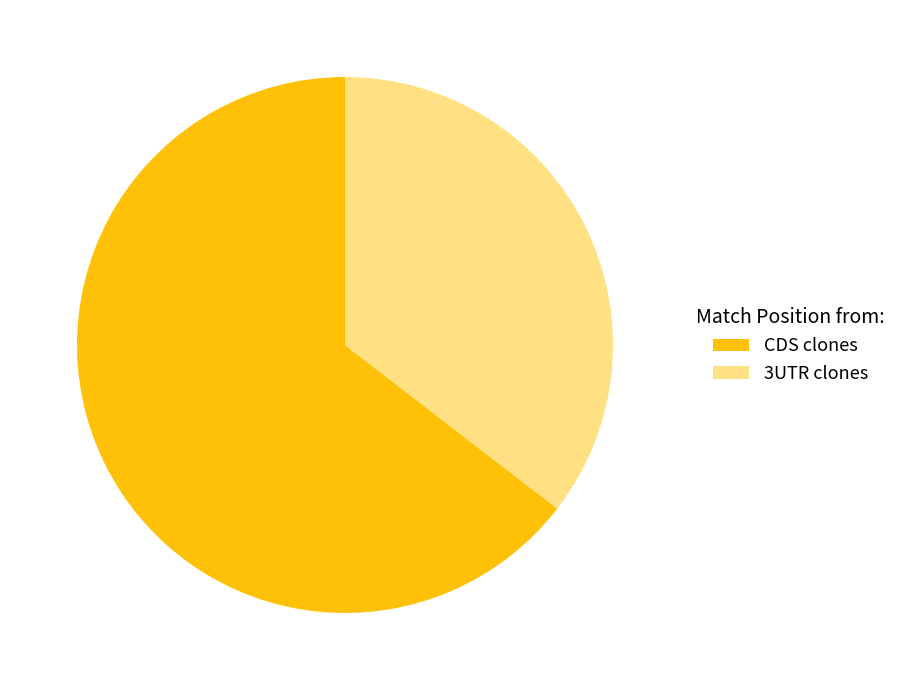

The 3UTR clones slice represents 29% of the pie. True or false?

False